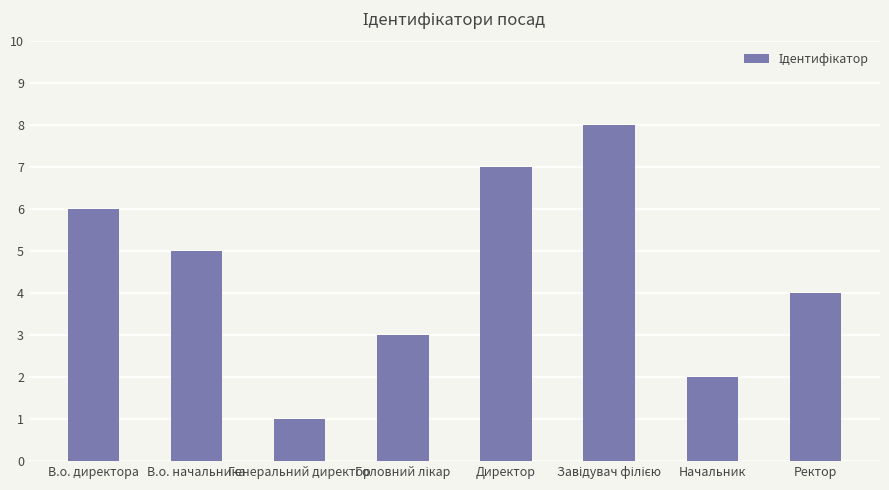

At which label does the data first exceed 5?

В.о. директора